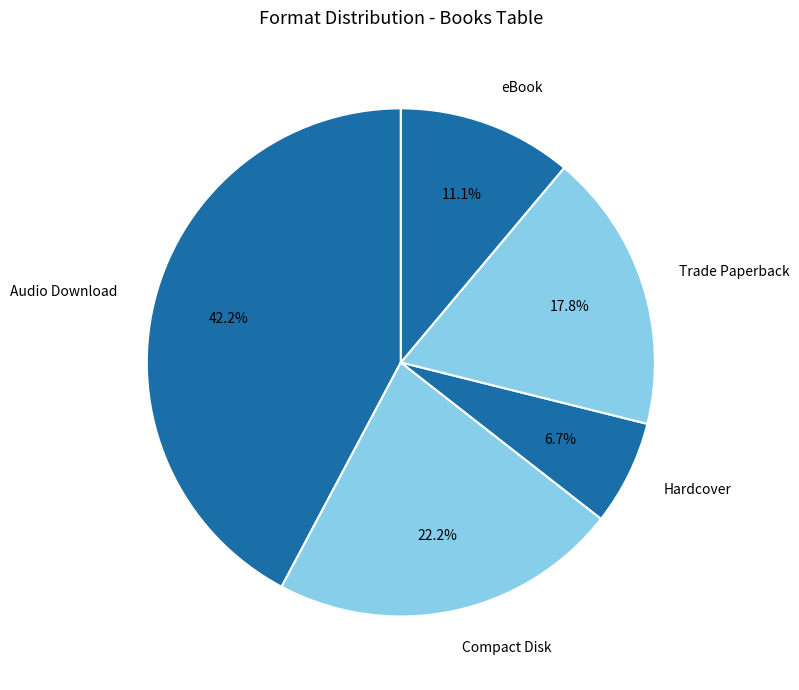

Between Hardcover and Compact Disk, which is larger?

Compact Disk